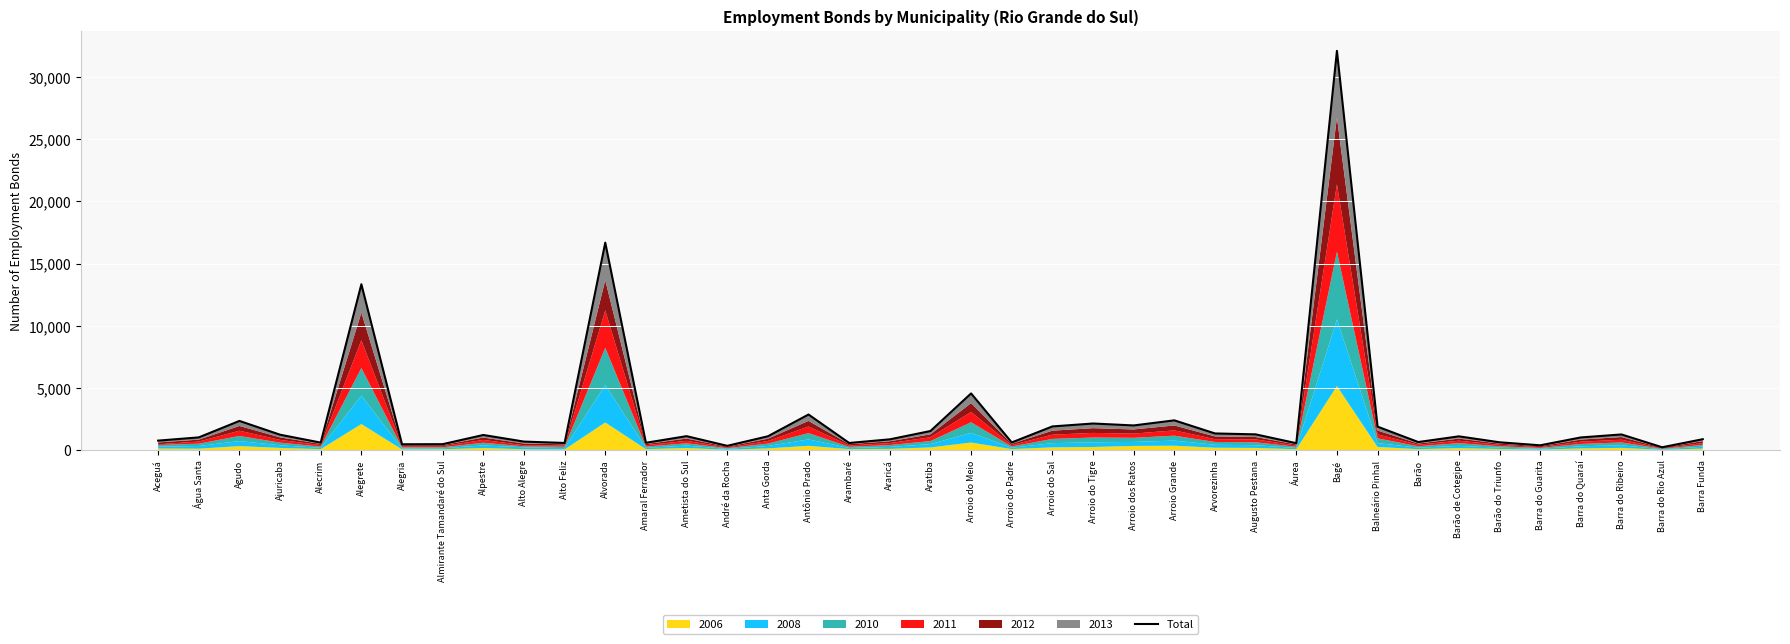

What is the approximate value at Alecrim, to the nearest 100?

600